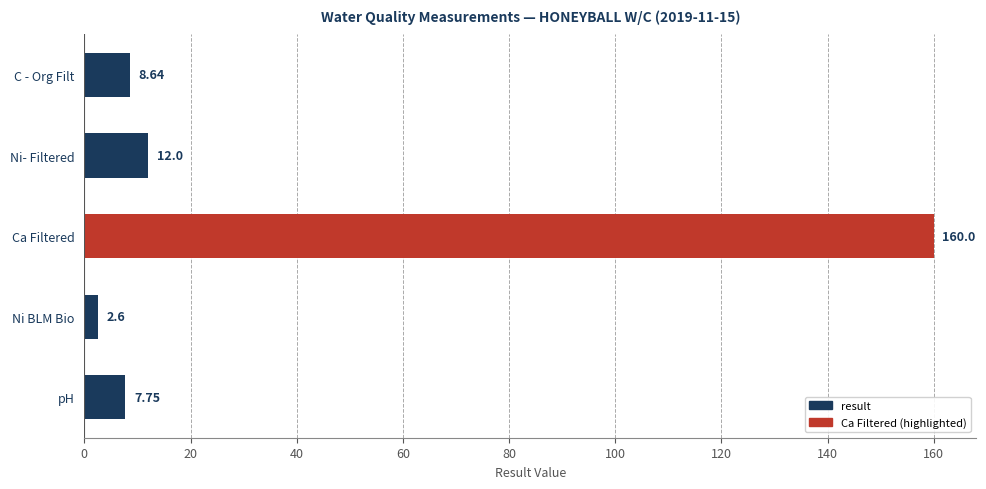

What is the sum of the values at Ni- Filtered and Ca Filtered?

172.0